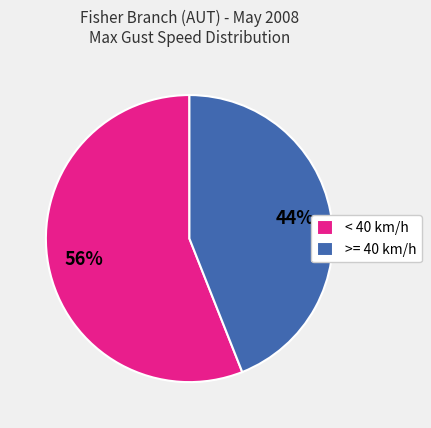

Is the sum of >= 40 km/h and < 40 km/h greater than half?

Yes